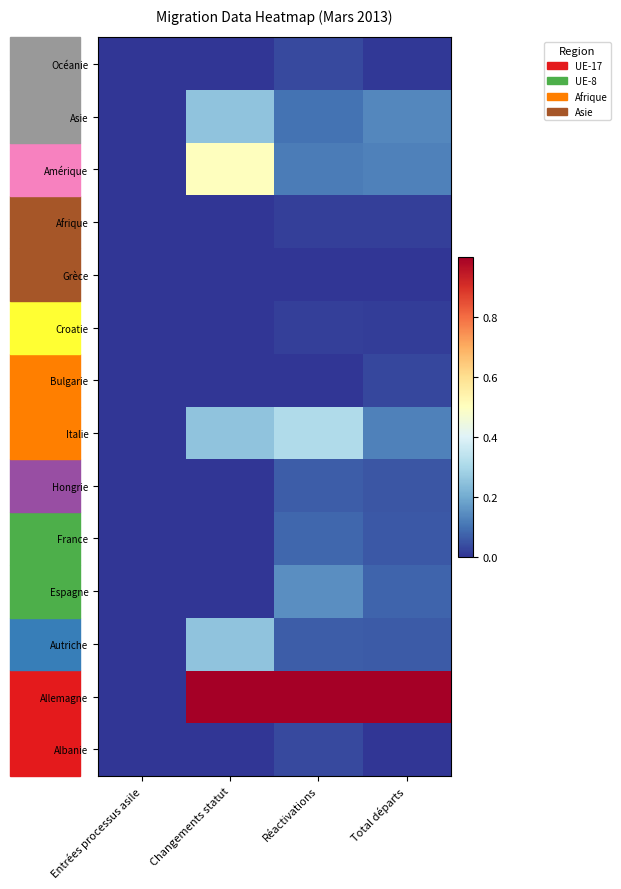

Rank the series by their maximum value, from highest to lowest.

Allemagne, Amérique, Italie, Autriche, Asie, Espagne, France, Hongrie, Albanie, Océanie, Bulgarie, Afrique, Croatie, Grèce